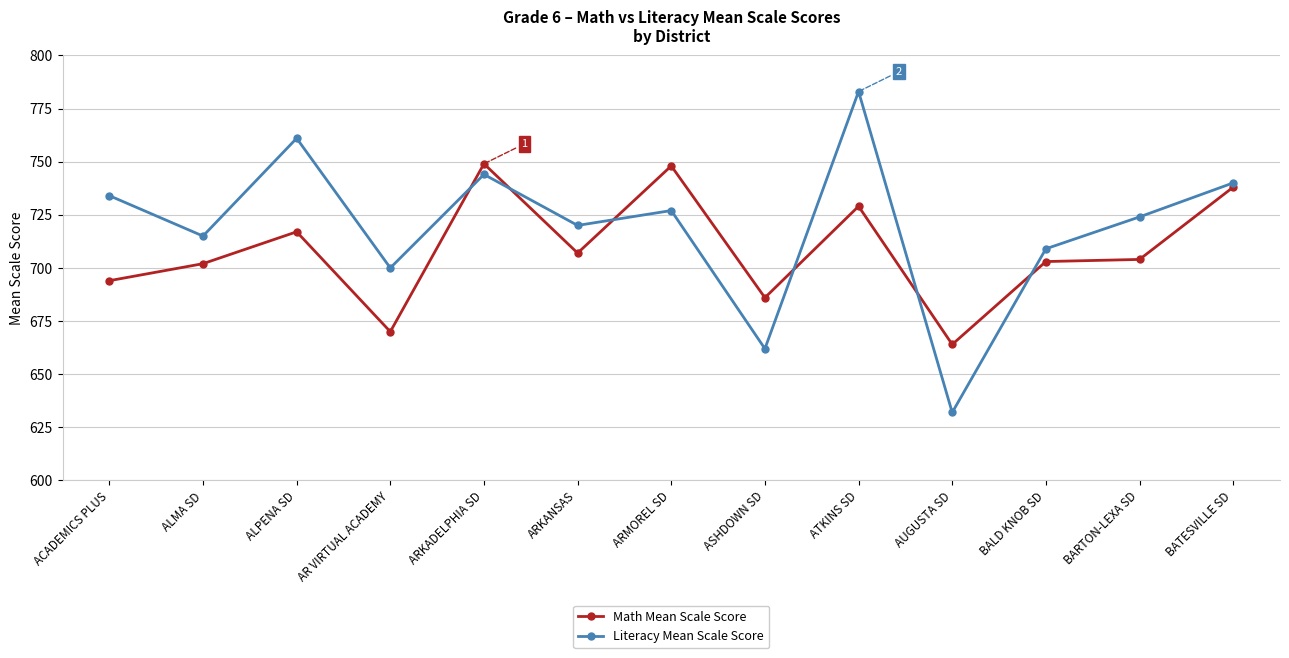

Which series has the largest total across all categories?

Literacy Mean Scale Score